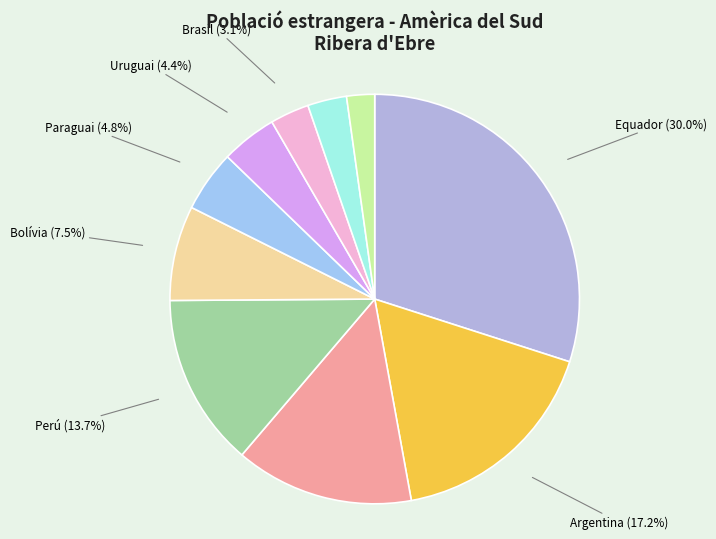

Count the number of slices in the pie.

10